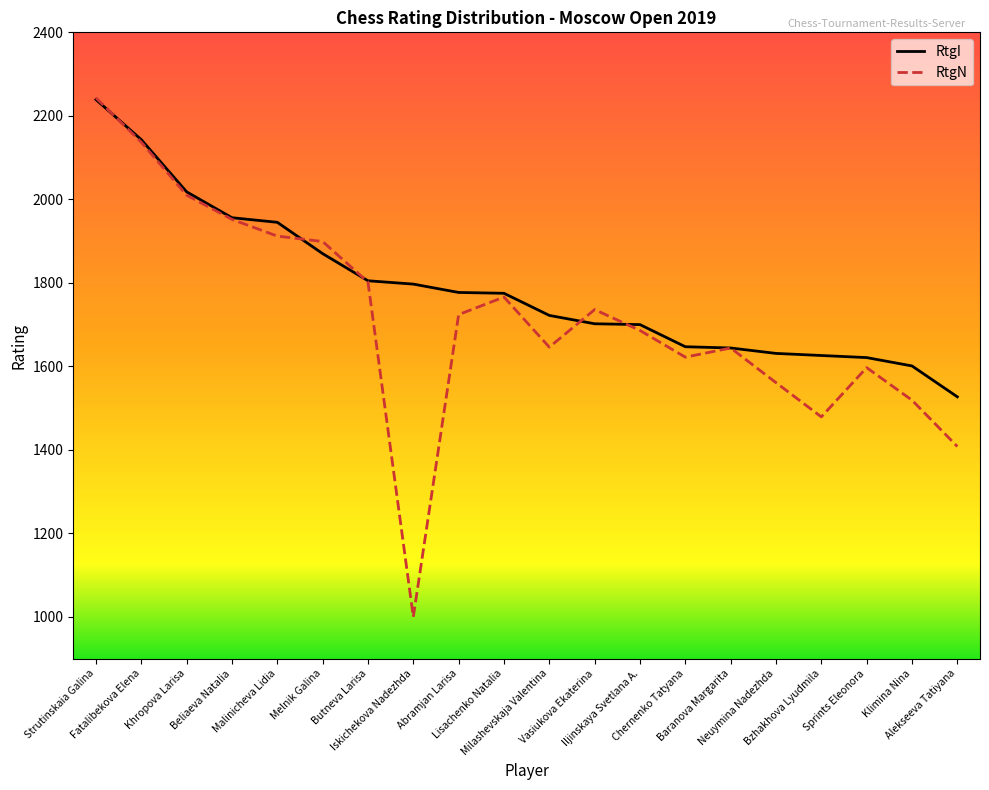

What is the label of the 3rd point from the right?

Sprints Eleonora